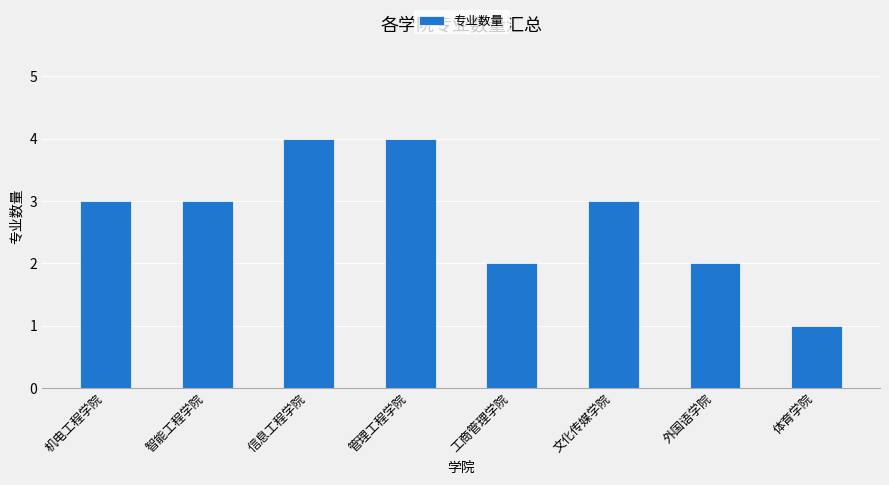

Is it true that the value at 机电工程学院 is 3?

True